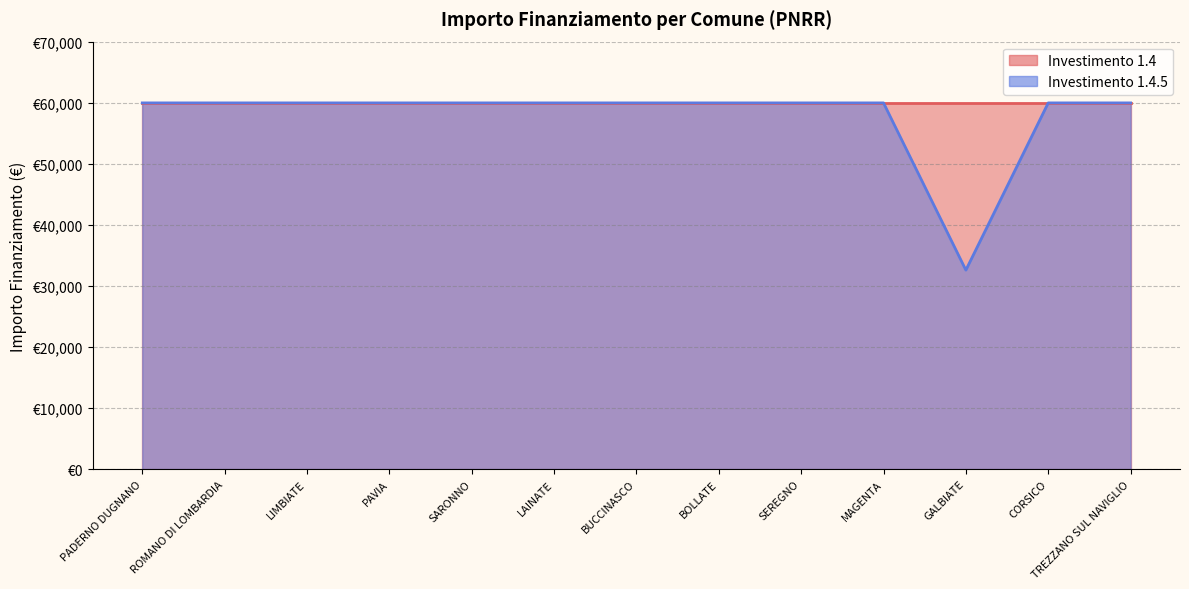

True or false: the data shows 86990 at SEREGNO.

False